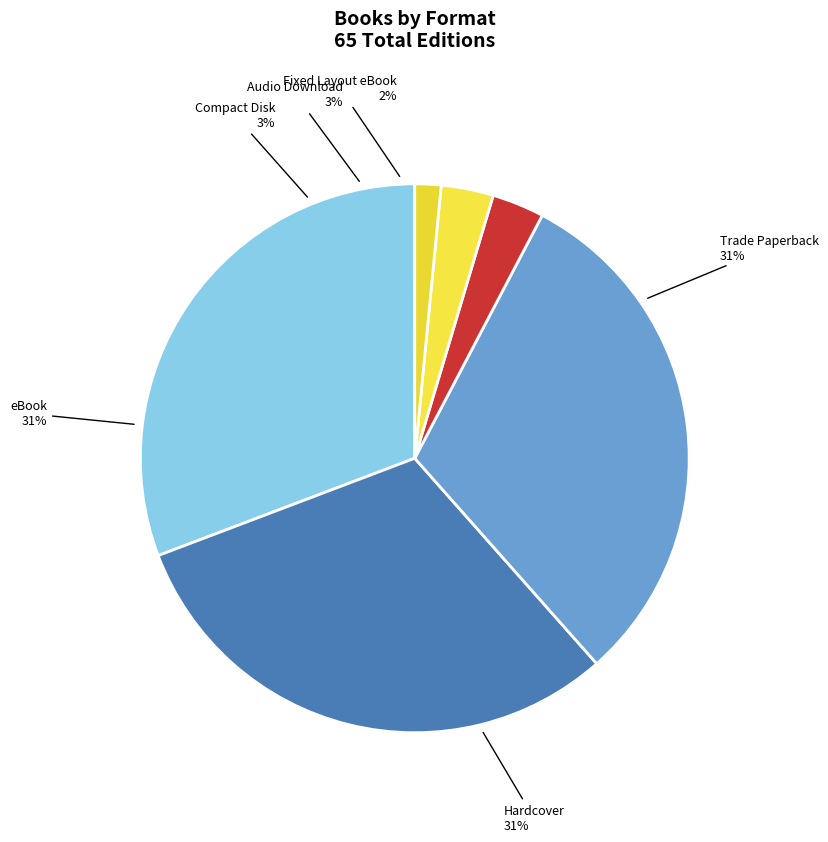

Approximately how many times larger is the value at Hardcover compared to Compact Disk?

10.0